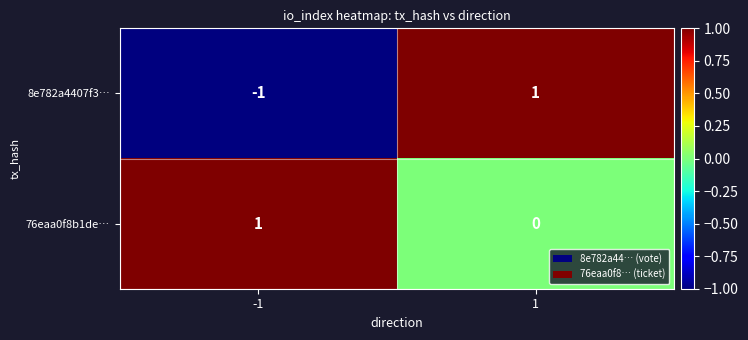

The 8e782a4407f3… series shows -1 at -1. True or false?

True